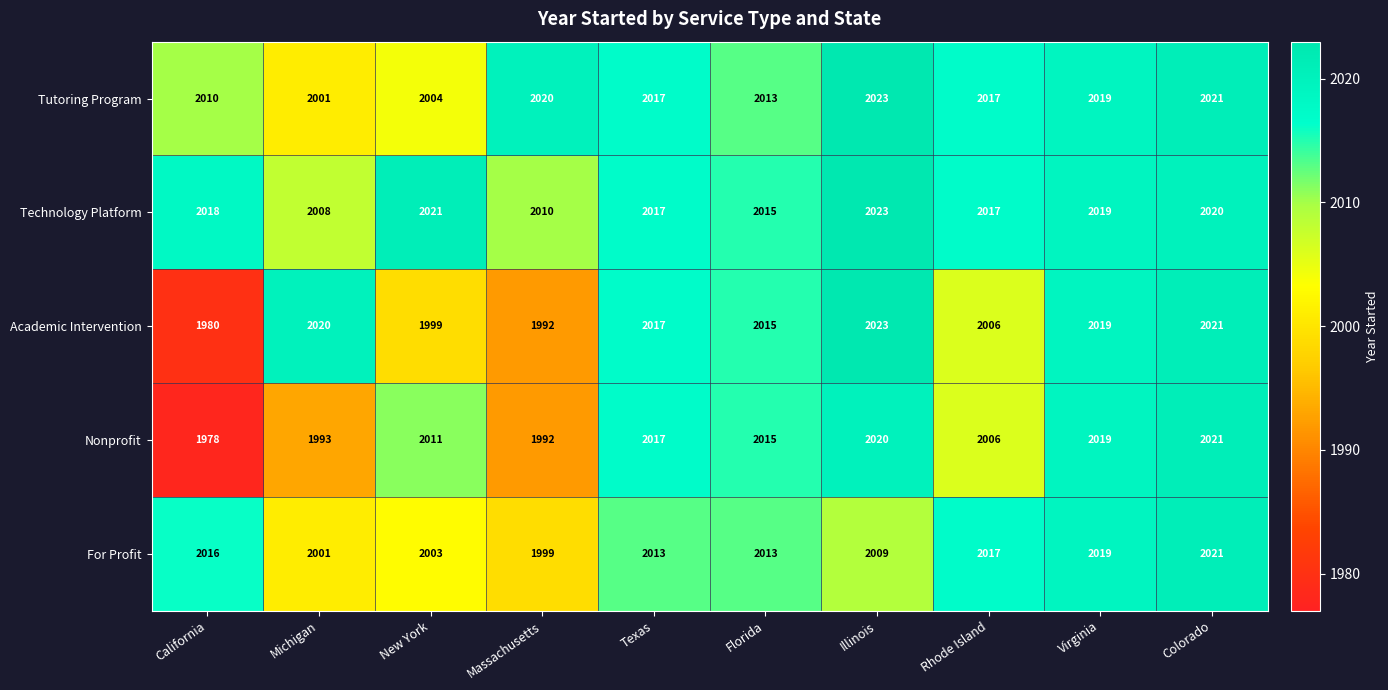

How many distinct data groups are displayed?

5